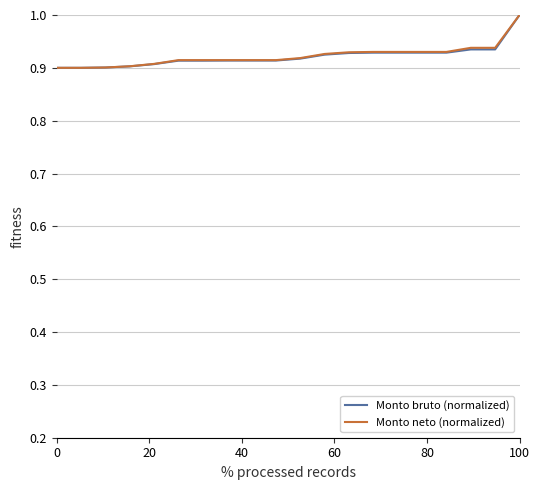

What is the maximum value shown in the chart?

1.0